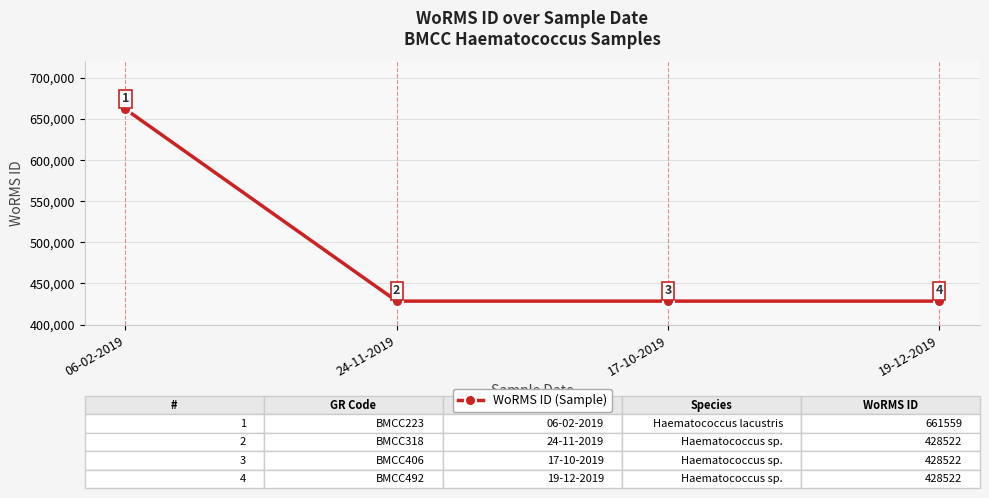

Does the chart display data point markers on the line(s)?

Yes